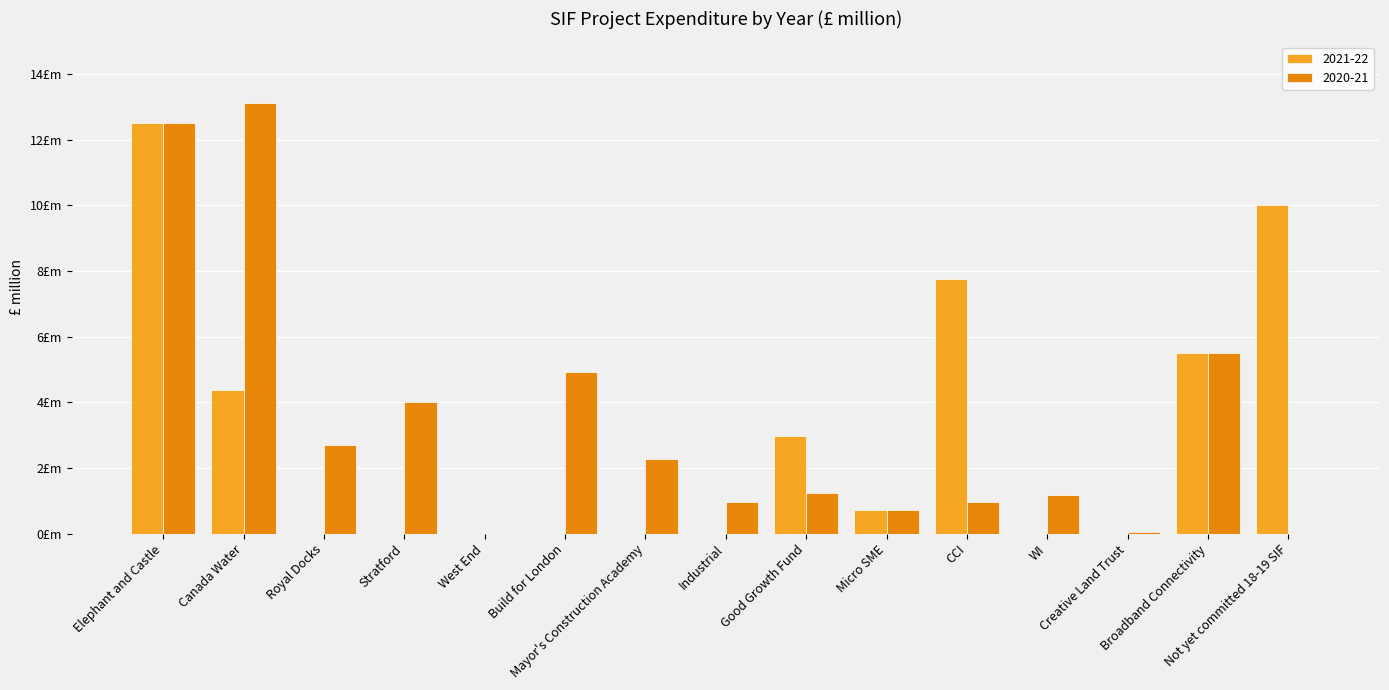

What is the difference between the highest and lowest values at CCI?

6.8